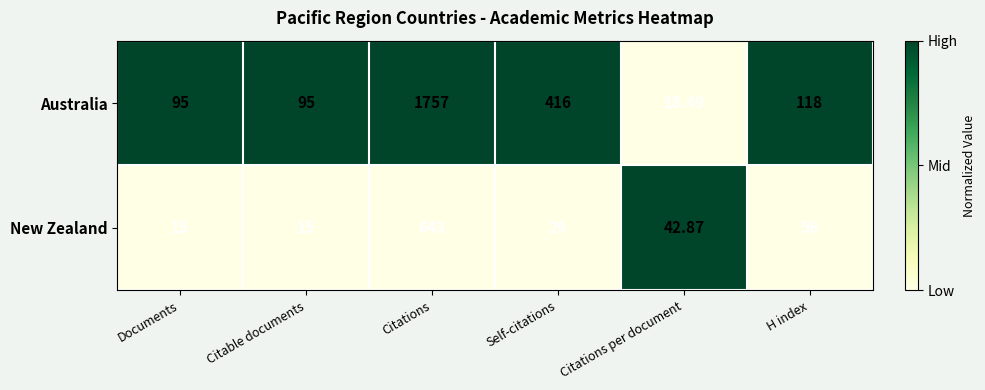

At which label does Australia reach its minimum?

Citations per document